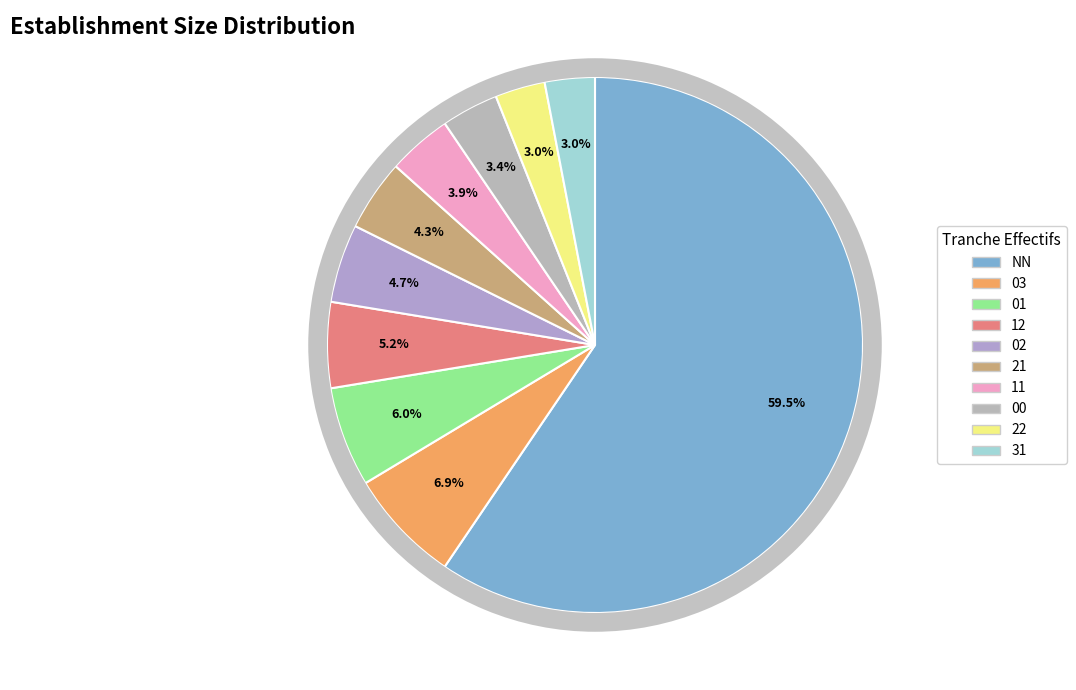

To the nearest percent, what percentage of the pie is 03?

7%